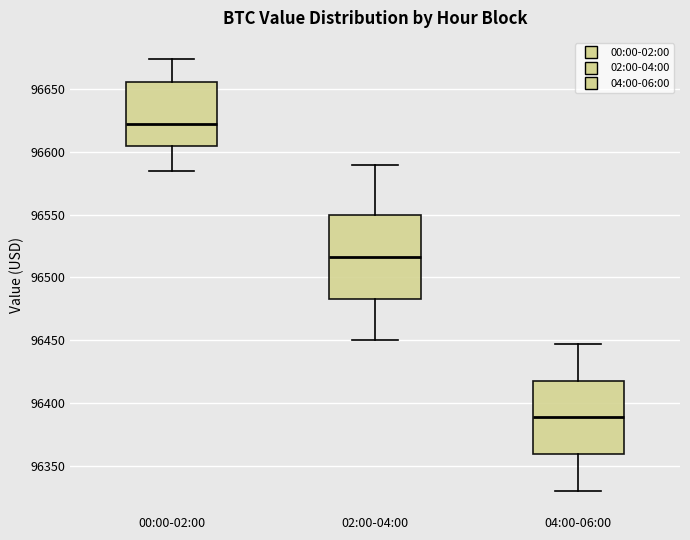

Where is the upper edge of the box for 00:00-02:00 on the y-axis? The values are not printed on the chart, so give them approximately, as read against the axis.

96655